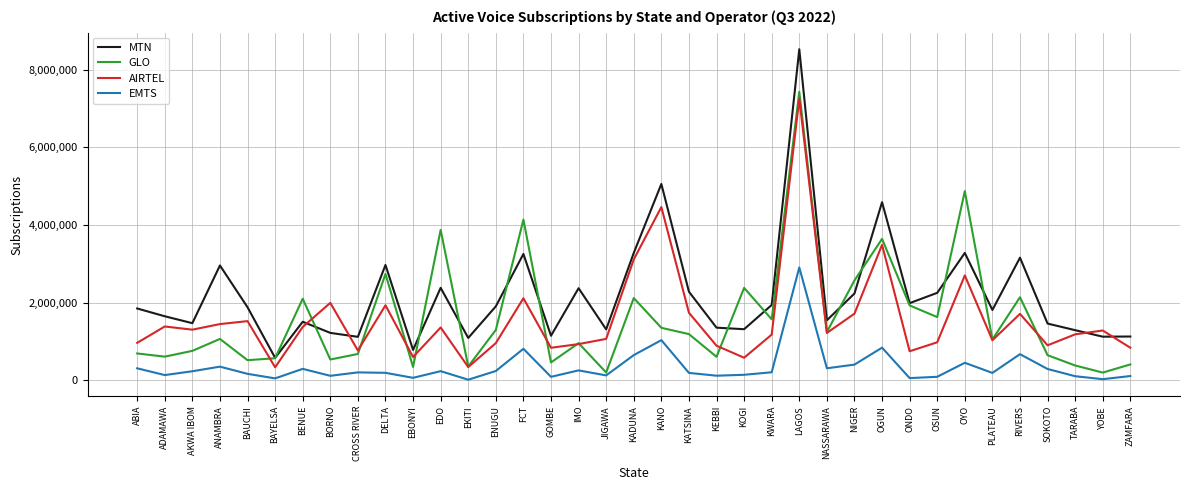

Which label corresponds to the largest value in the chart?

LAGOS